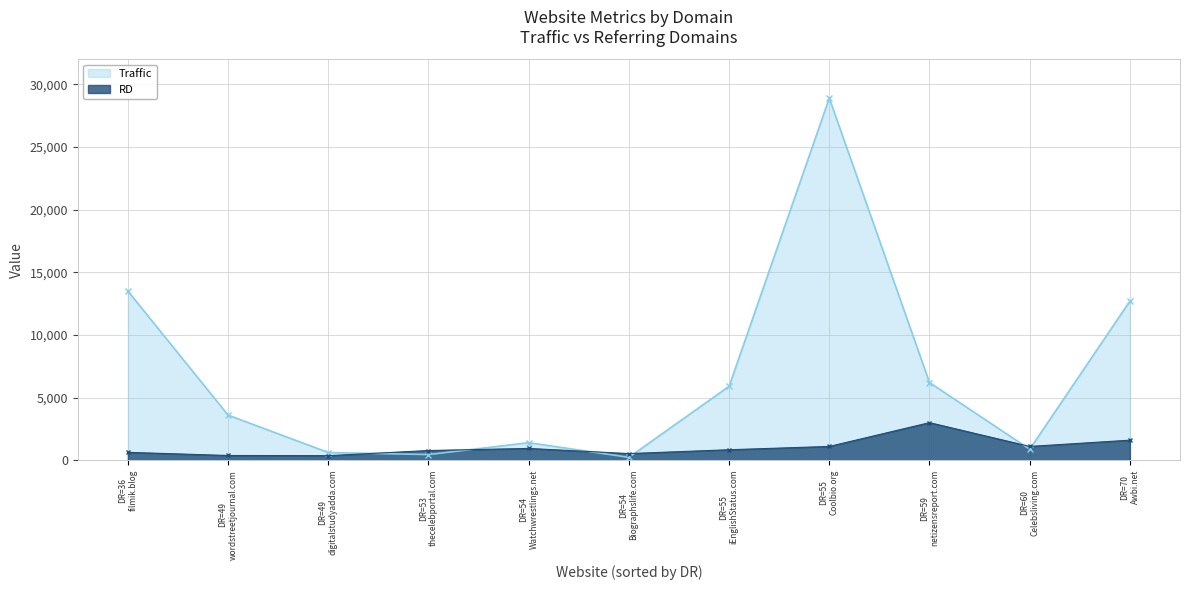

At how many categories does at least one series exceed 3952?

5